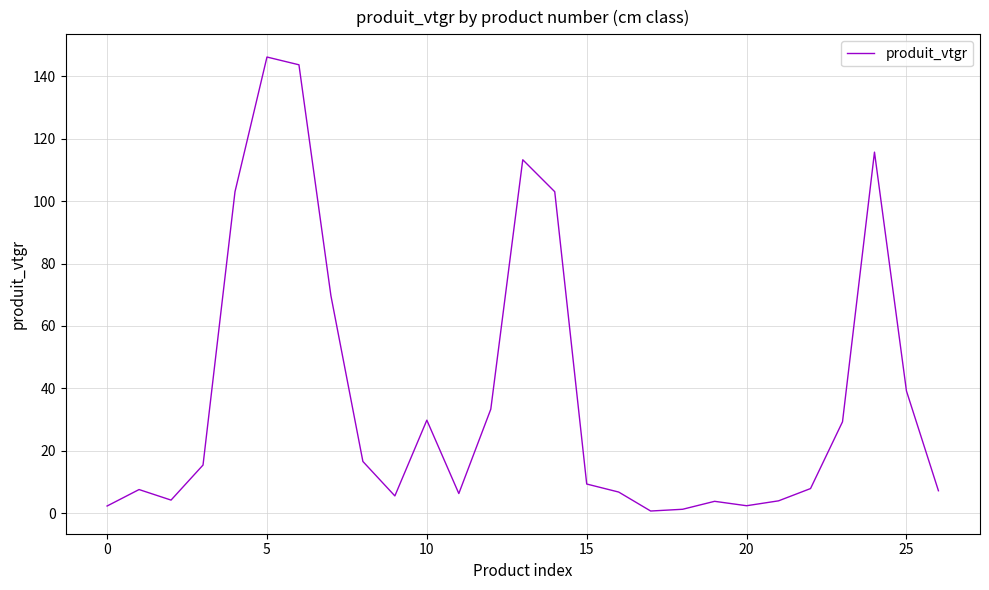

What is the value of the 18th point from the left?

0.6